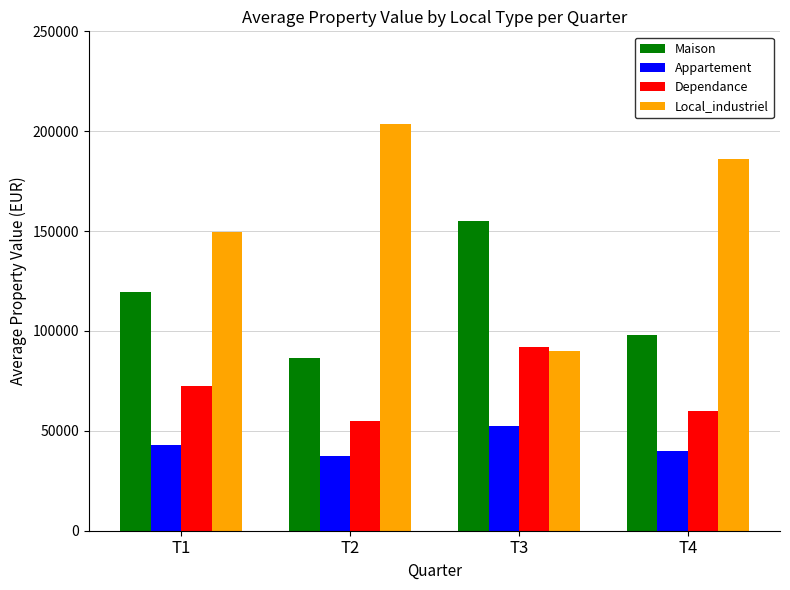

What is the maximum value for Appartement?

52500